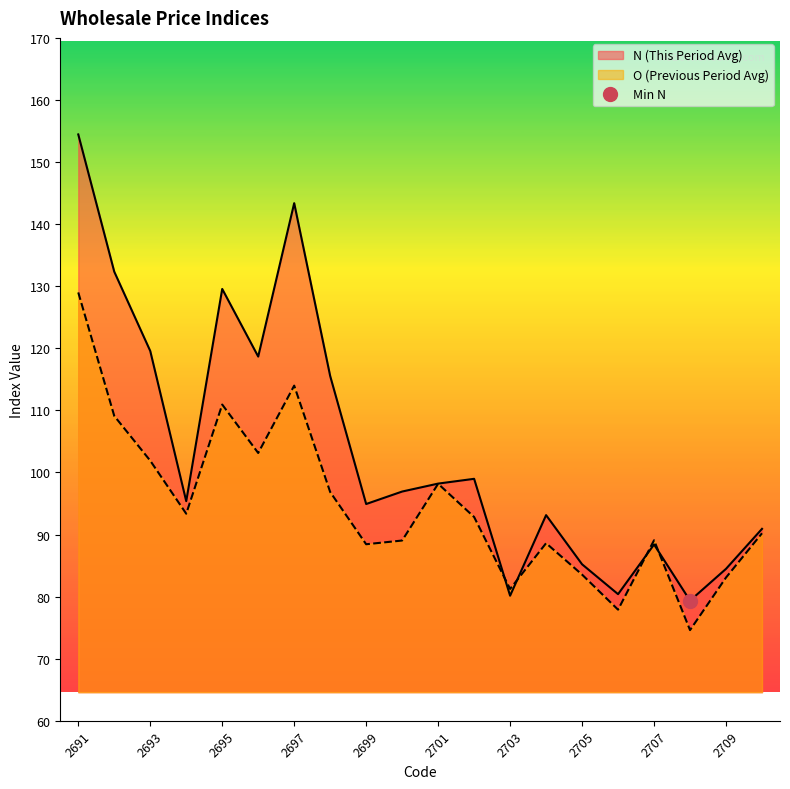

What is the lowest value of the N series?

79.4